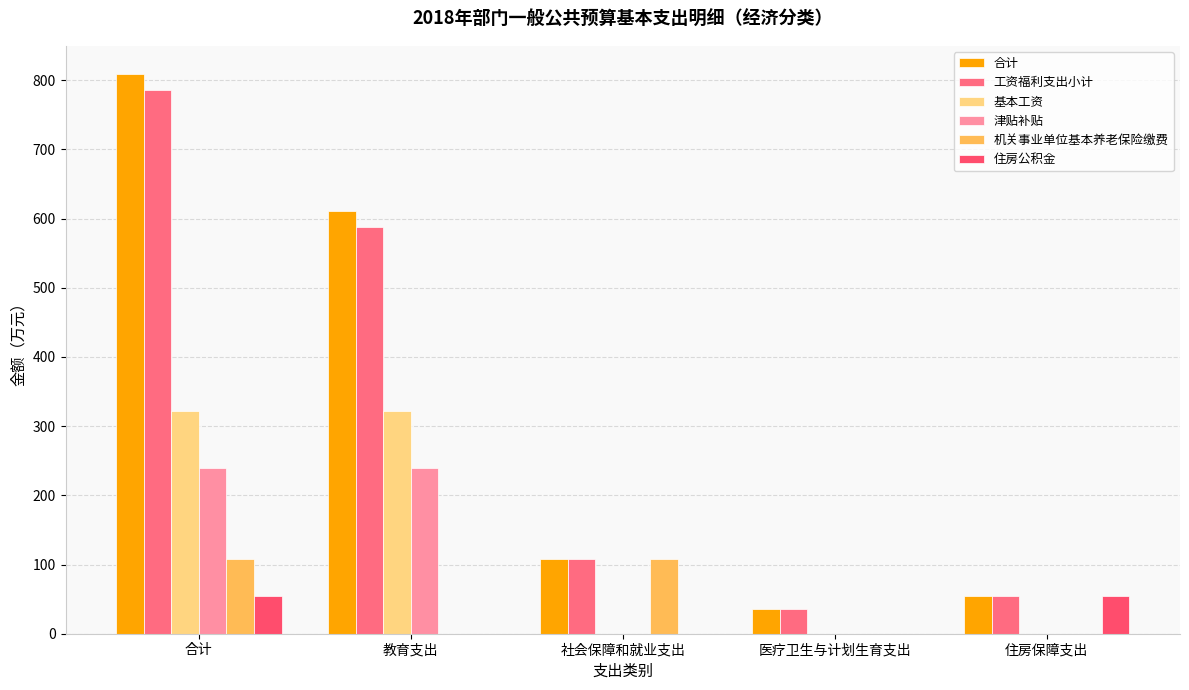

Does the chart contain stacked bars?

No